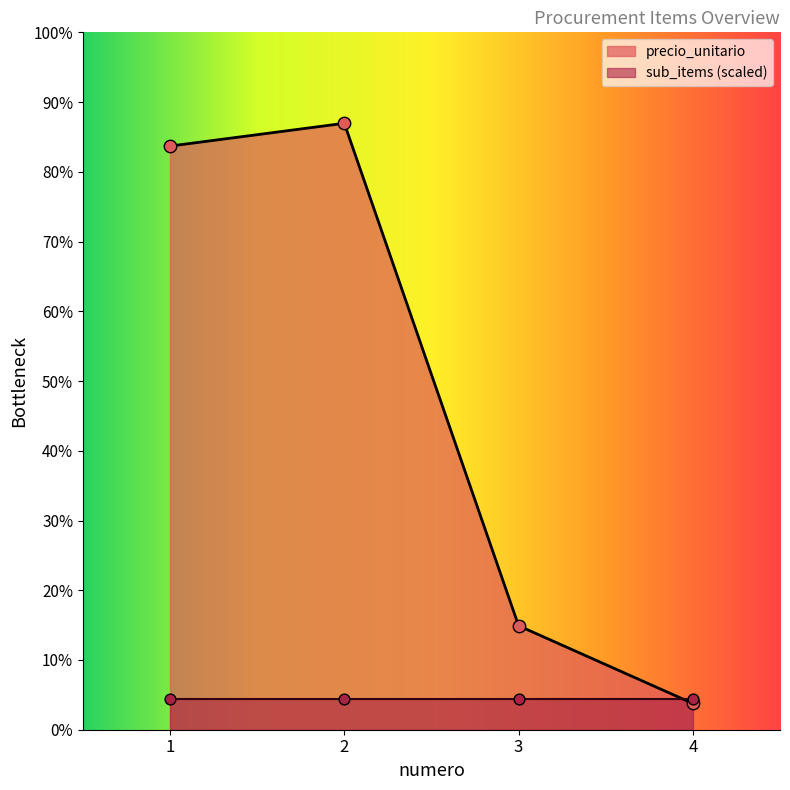

What is the change in value from 2 to 3?

-1295595